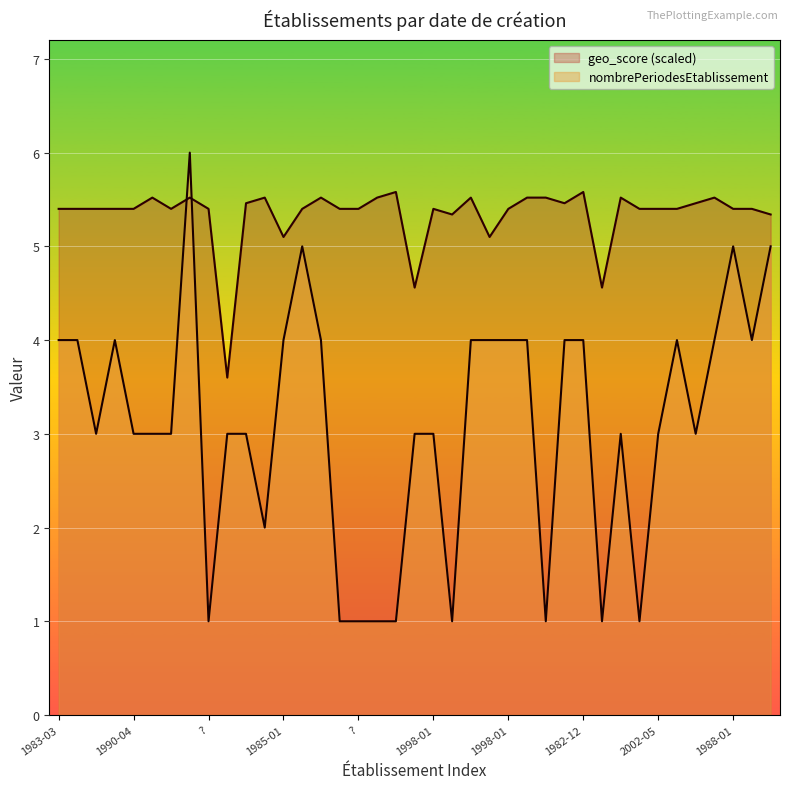

True or false: nombrePeriodesEtablissement has a value of 1.0 at 1998-04-01.

True